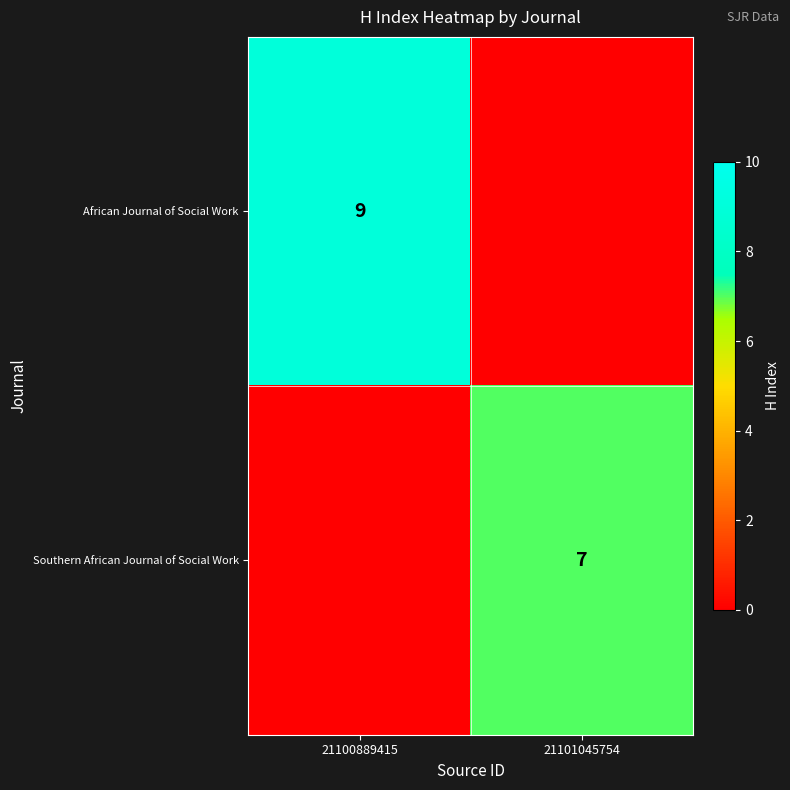

The value of African Journal of Social Work at 21100889415 is 9. True or false?

True